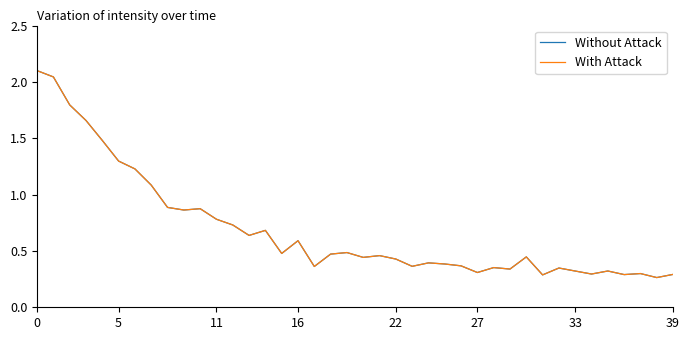

Does the chart display data point markers on the line(s)?

No